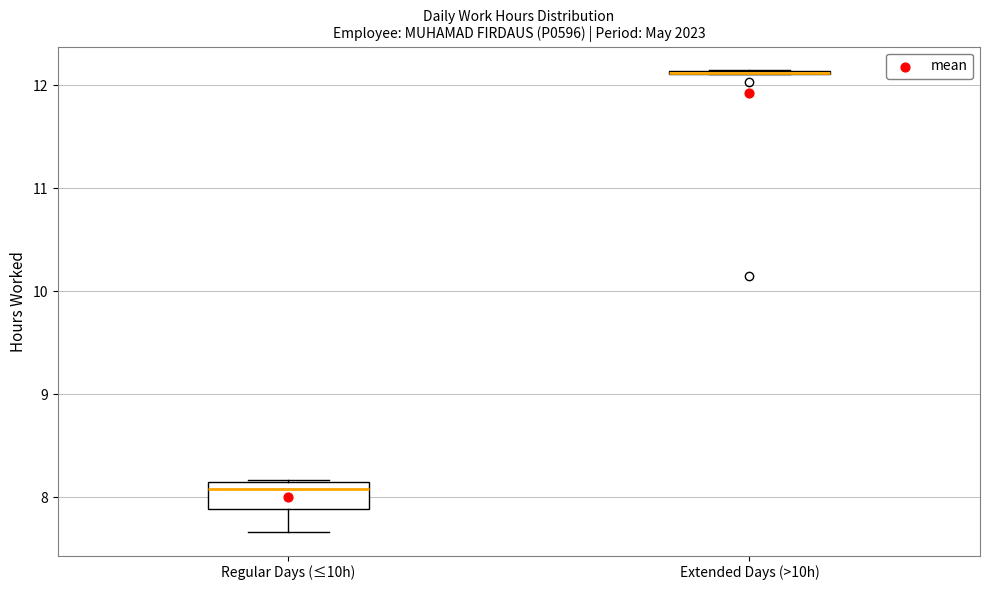

Reading left to right, read every box against the y-axis: the position of its median line, the range the box covers, and the ends of its whiskers. The values are not printed on the chart, so give them approximately, as read against the axis.

Regular Days (≤10h): median 8.1 (just below the box's upper edge), box 7.9 to 8.1, whiskers 7.7 to 8.2
Extended Days (>10h): box collapsed to a line at 12.1, whiskers 12.1 to 12.2